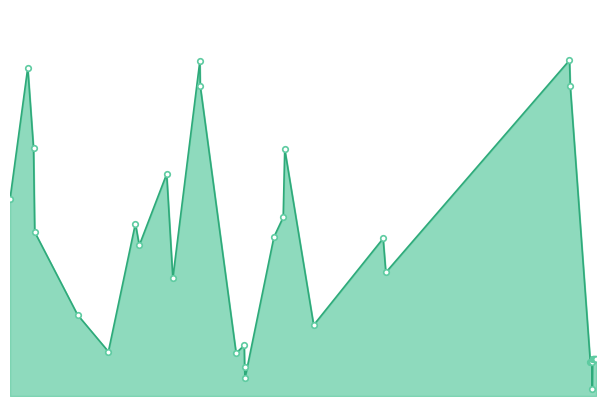

Does the chart have visible grid lines?

No